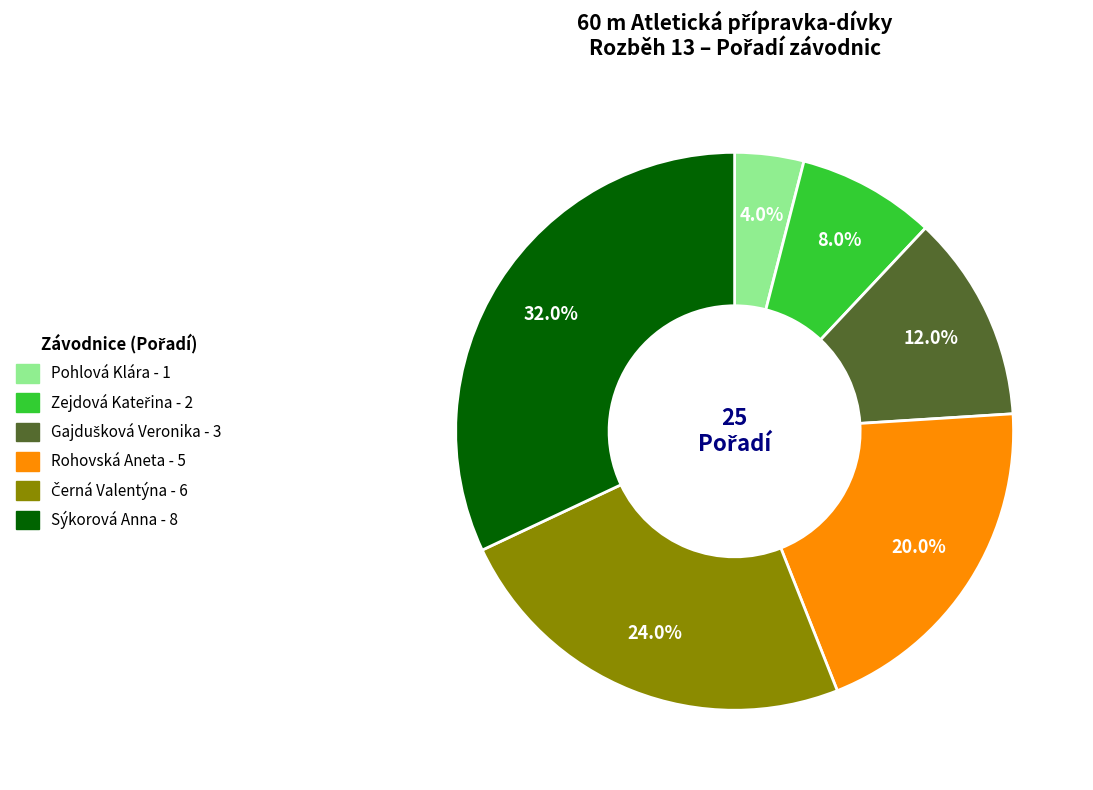

Does any single category account for the majority?

No